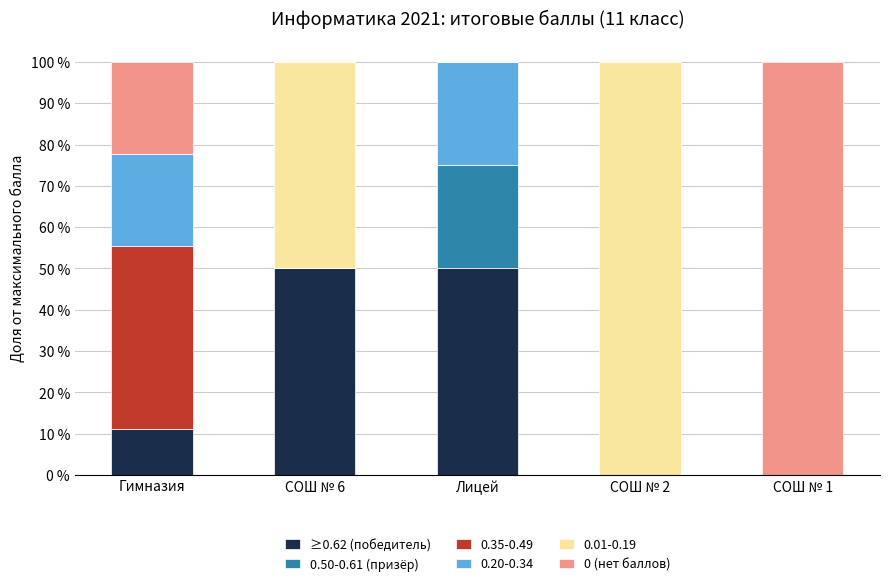

Between Гимназия and СОШ № 1, which series saw the biggest shift?

0 (нет баллов)